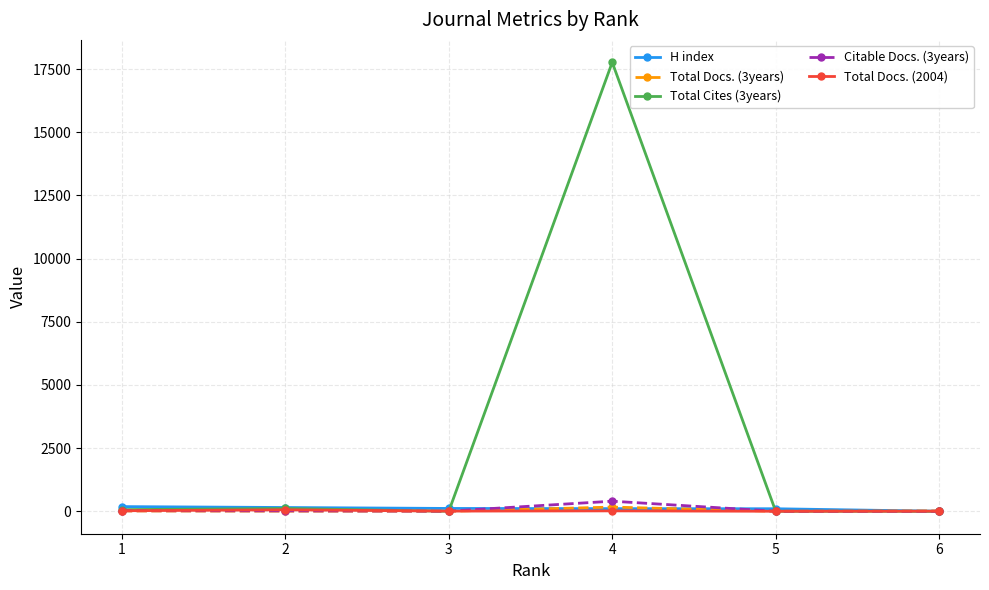

What is the greatest value displayed?

17771